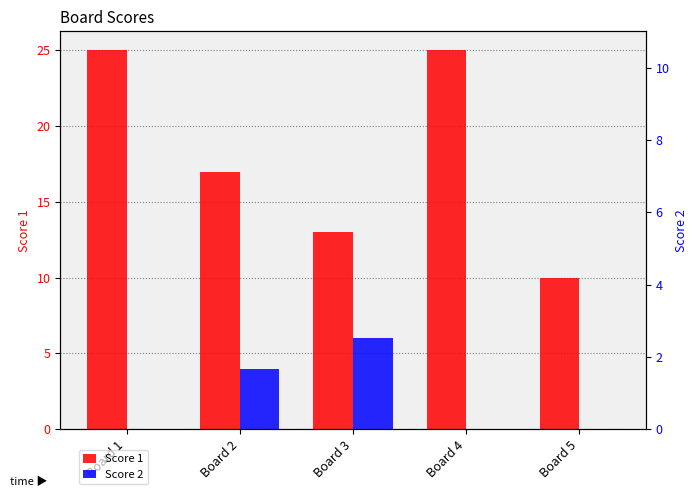

The Score 2 series shows -3 at Board 4. True or false?

False